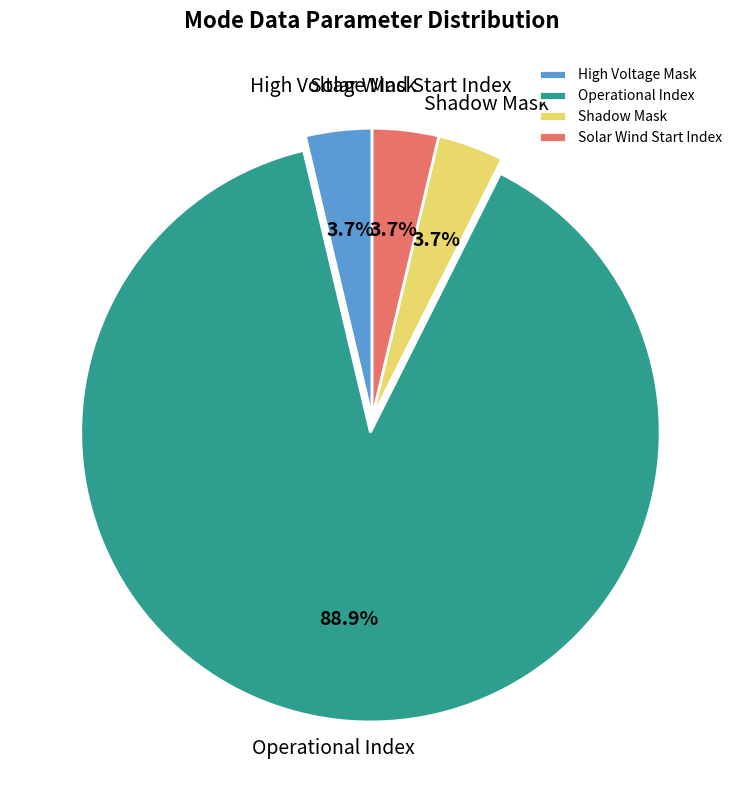

Combined, what portion of the pie is Operational Index and Solar Wind Start Index?

92.6%